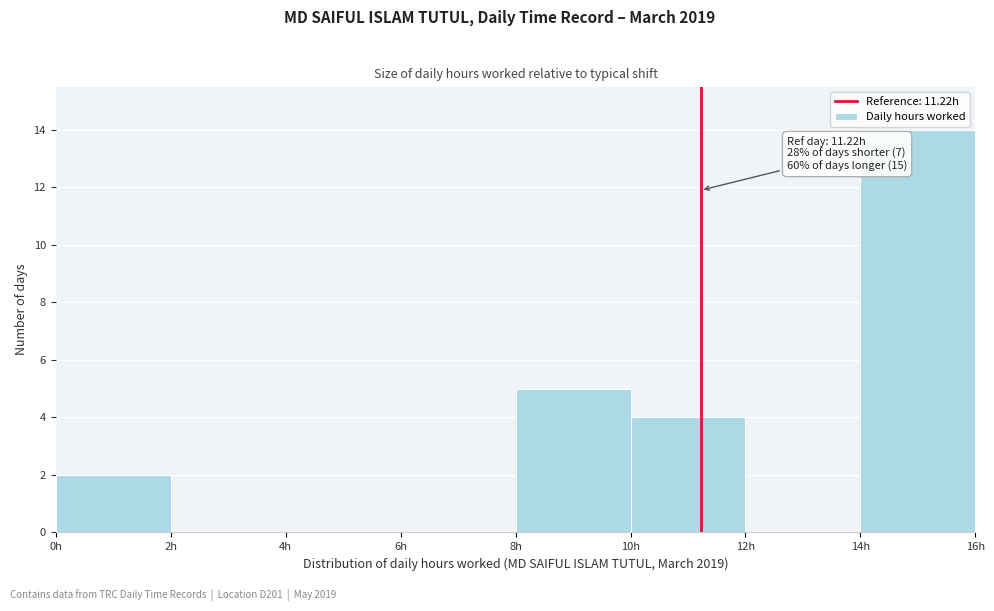

Which range on the x-axis has the tallest bar?

14 to 16